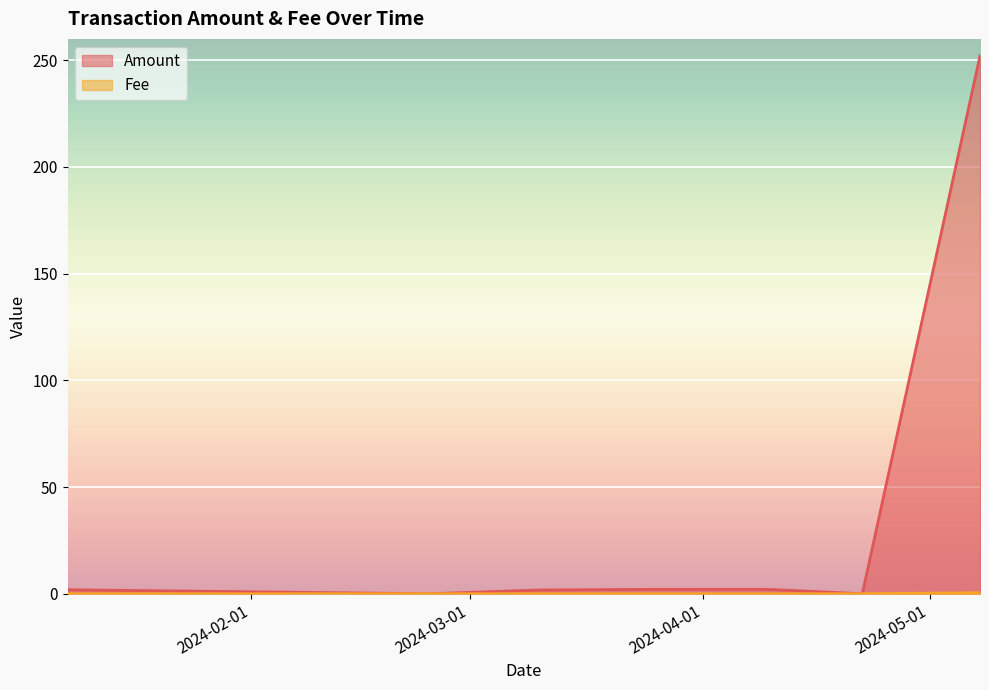

Rank the categories by Fee value from lowest to highest.

2024-01-07 17:21:00, 2024-01-07 17:48:00, 2024-03-10 02:57:00, 2024-03-23 15:51:00, 2024-04-08 17:24:00, 2024-04-10 13:51:00, 2024-02-24 18:51:00, 2024-04-22 02:06:00, 2024-05-07 16:42:00